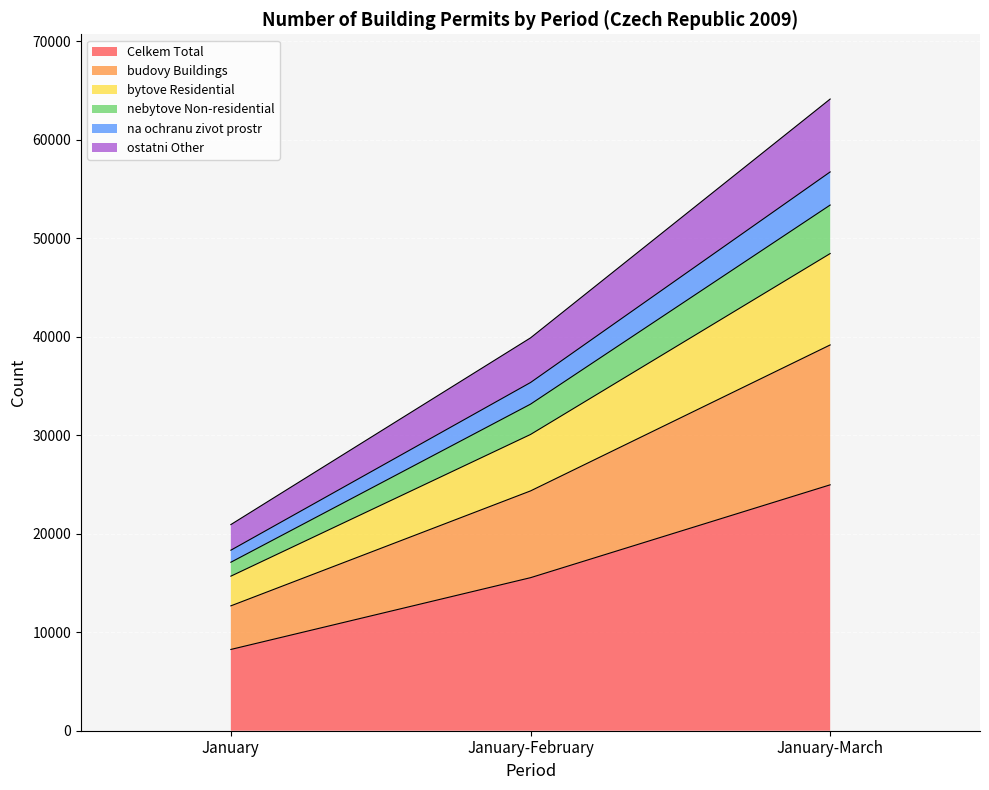

What is the value of the Celkem Total point at the 2nd from the left?

15542